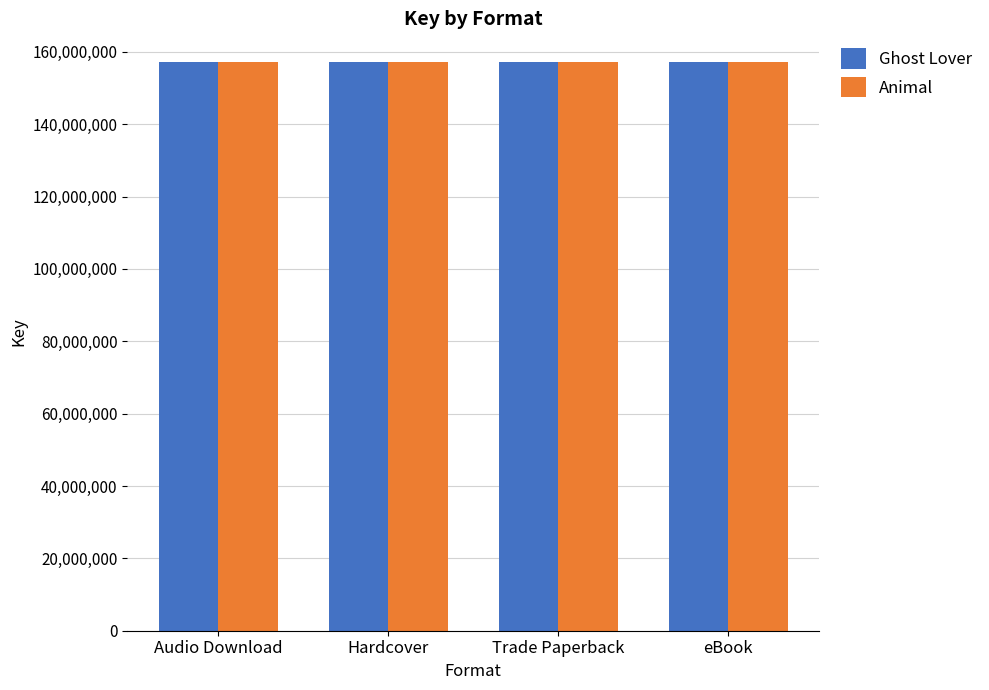

What are all the series names shown in the legend?

Ghost Lover, Animal